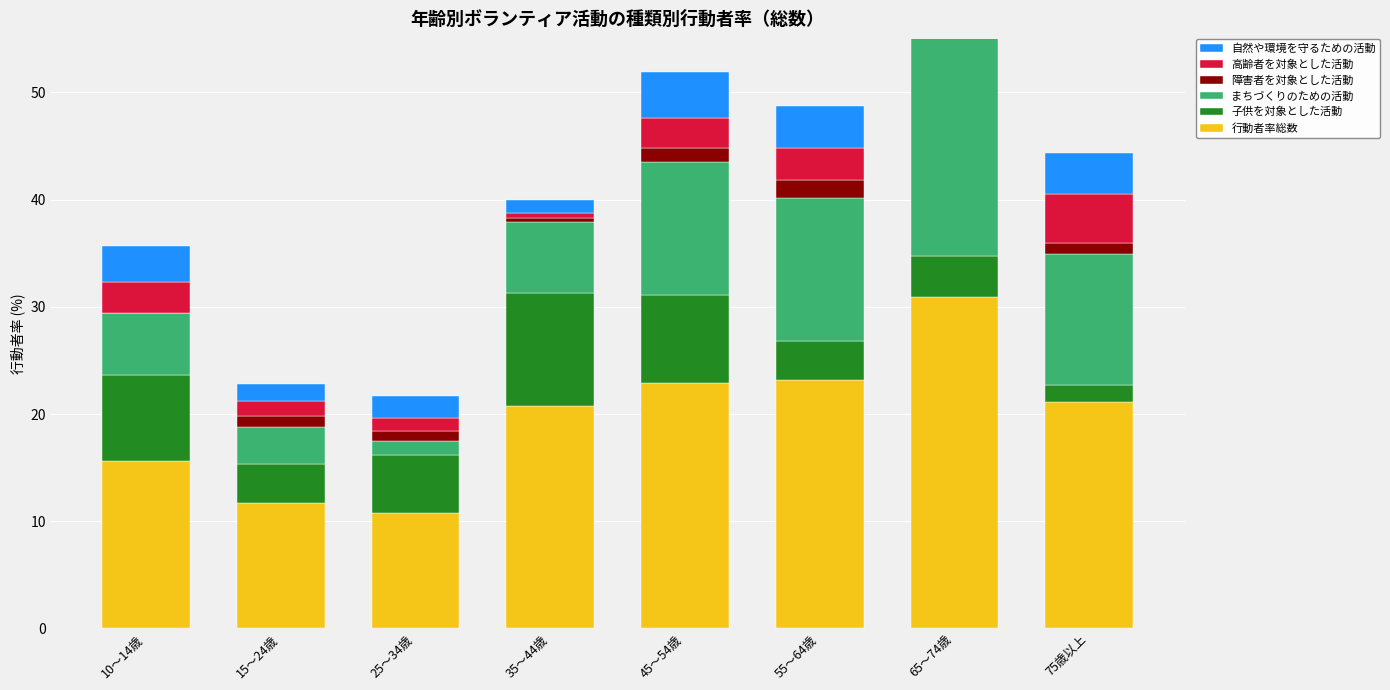

How many categories are shown in the chart?

8